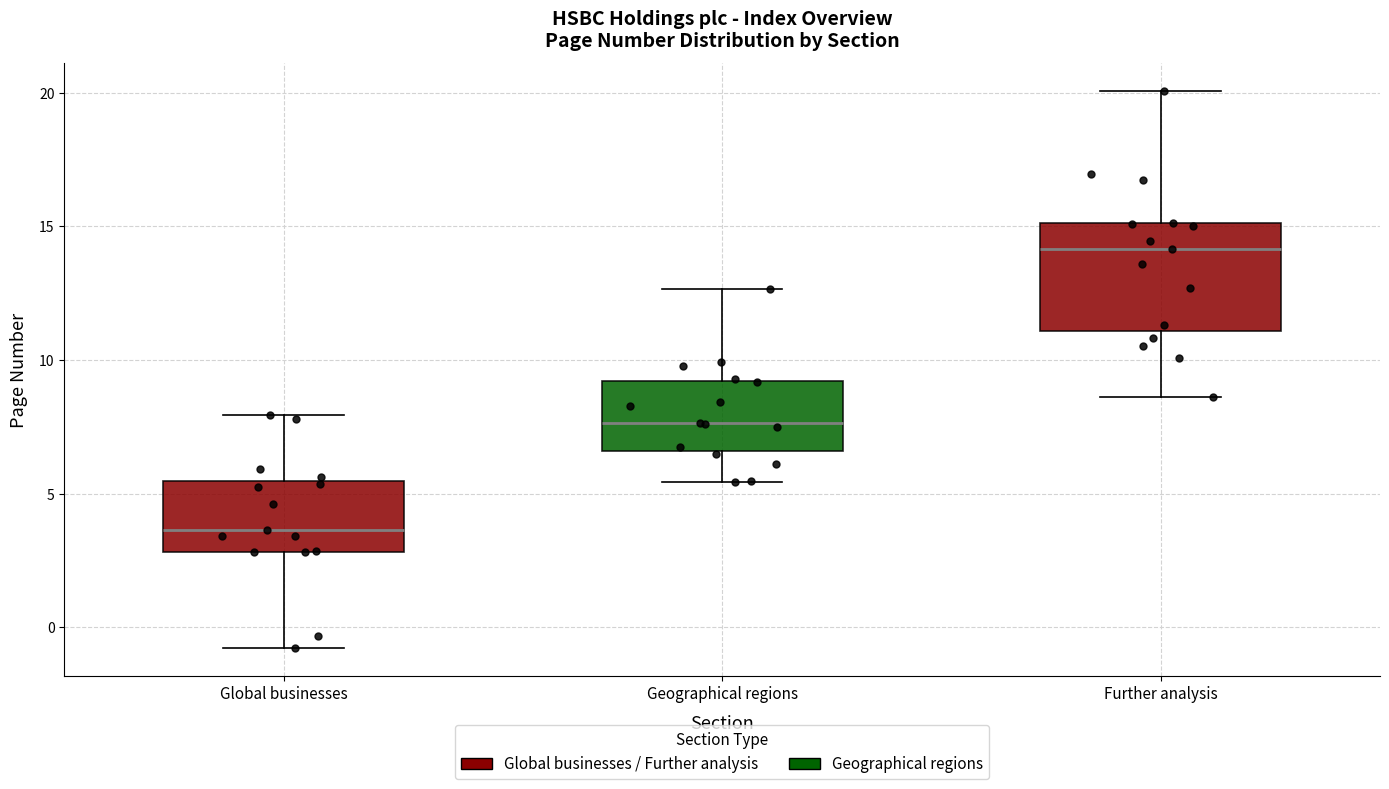

Reading left to right, transcribe this box plot: for each box, give where its median line is, the range the box spans, and where its two whiskers end, as read against the y-axis. The values are not printed on the chart, so give them approximately, as read against the axis.

Global businesses: median 3.5, box 3.0 to 5.5, whiskers -1.0 to 8.0
Geographical regions: median 7.5, box 6.5 to 9.0, whiskers 5.5 to 12.5
Further analysis: median 14.0, box 11.0 to 15.0, whiskers 8.5 to 20.0